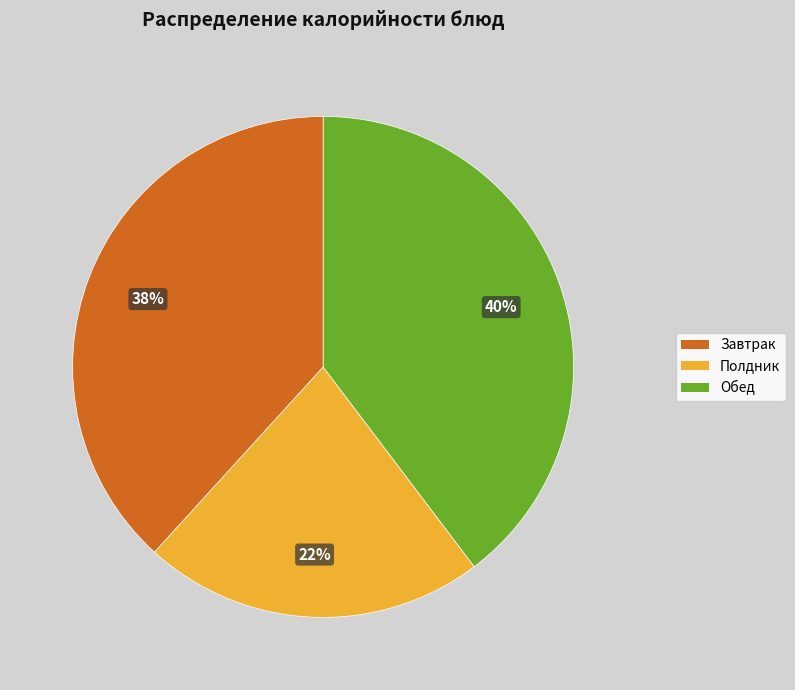

Does any single category account for the majority?

No